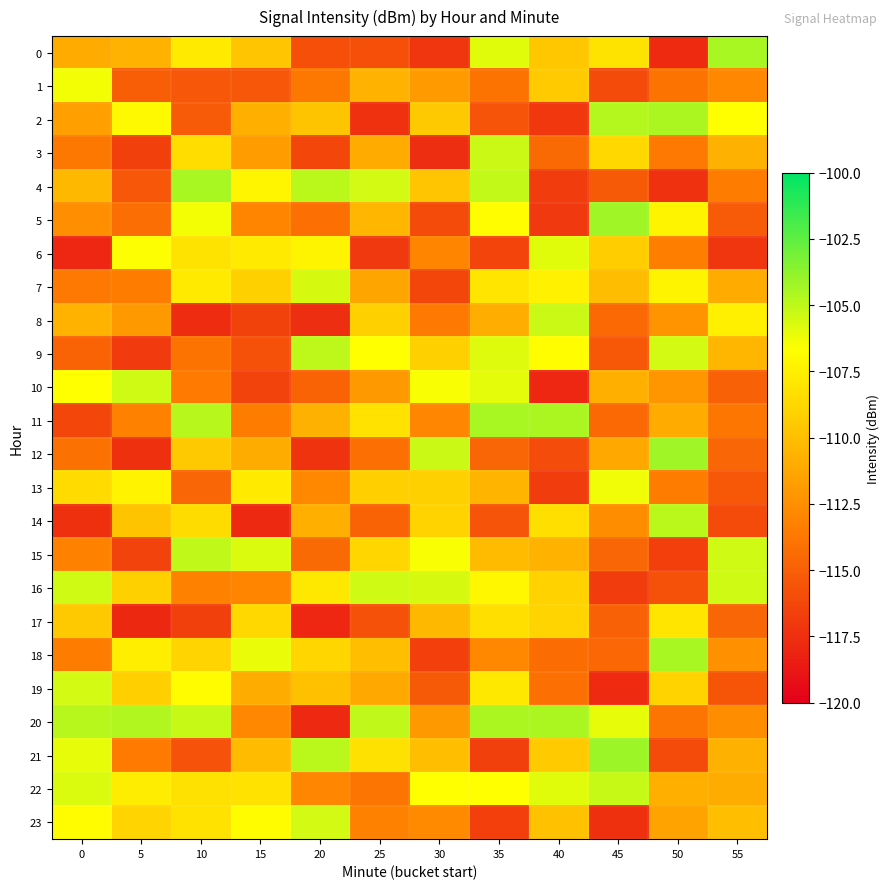

Between 15 and 0, which is larger?

15